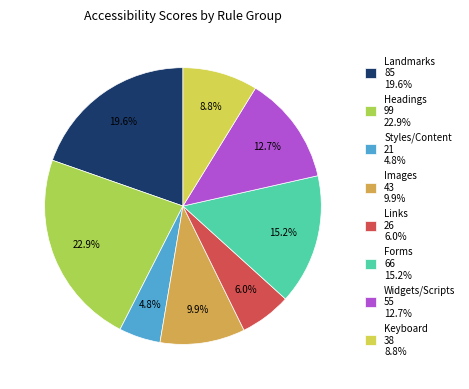

Rank the categories by value from lowest to highest.

Styles/Content, Links, Keyboard, Images, Widgets/Scripts, Forms, Landmarks, Headings